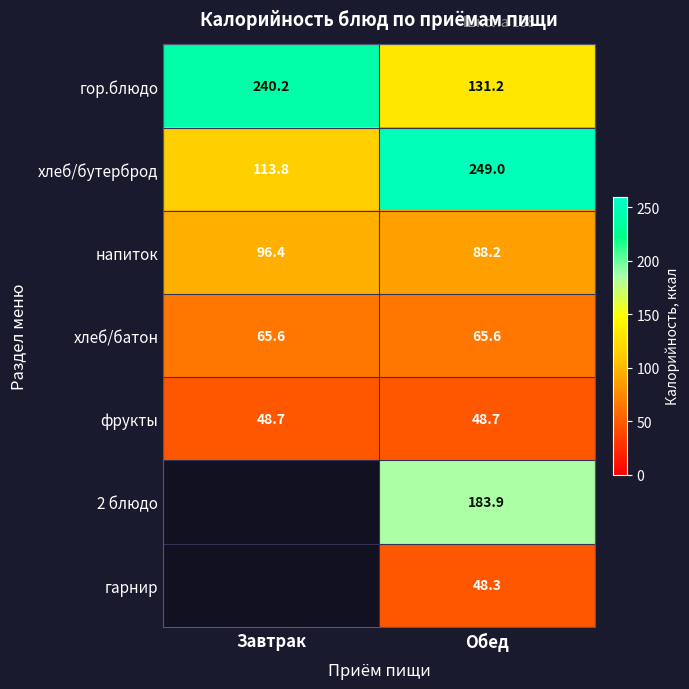

How many data points in напиток are above 96?

1